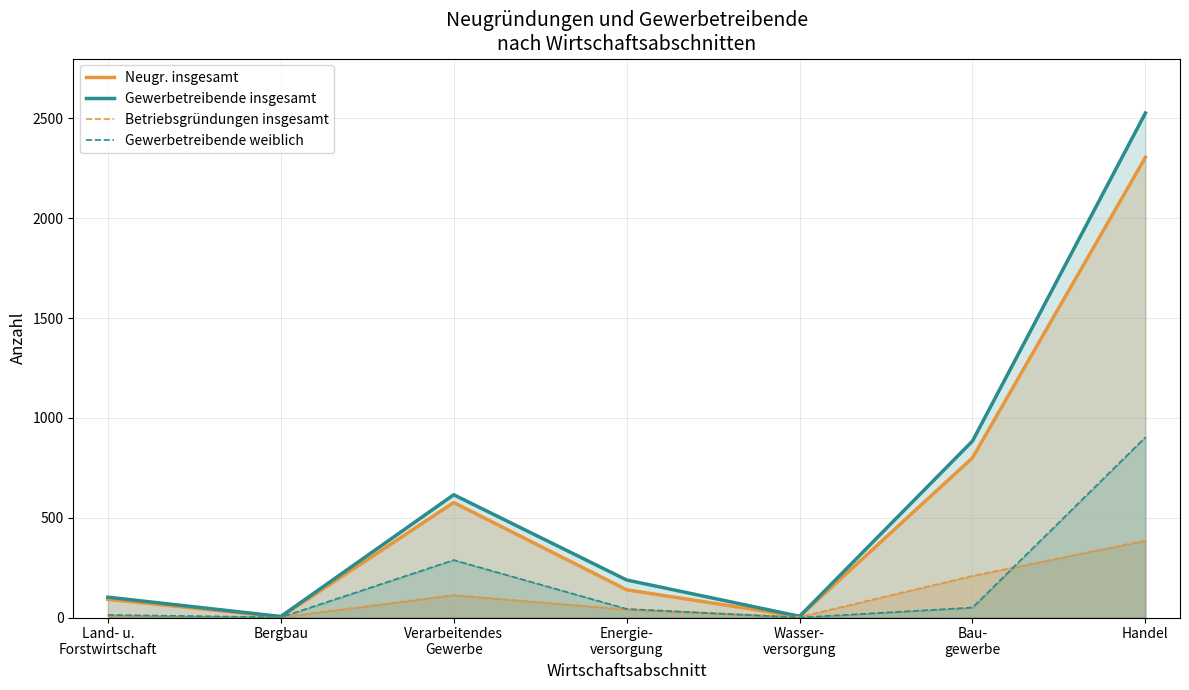

Reading left to right, transcribe all the data shown in this chart.

Neugr. insgesamt: 91	3	576	139	5	800	2305
Gewerbetreibende insgesamt: 102	5	615	188	6	884	2527
Betriebsgründungen insgesamt: 9	2	113	41	3	209	386
Gewerbetreibende weiblich: 13	1	288	43	0	50	903